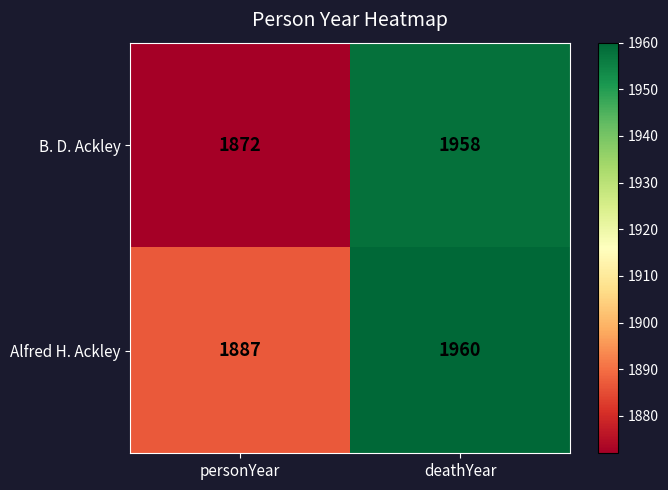

Between personYear and deathYear, which series saw the biggest shift?

B. D. Ackley